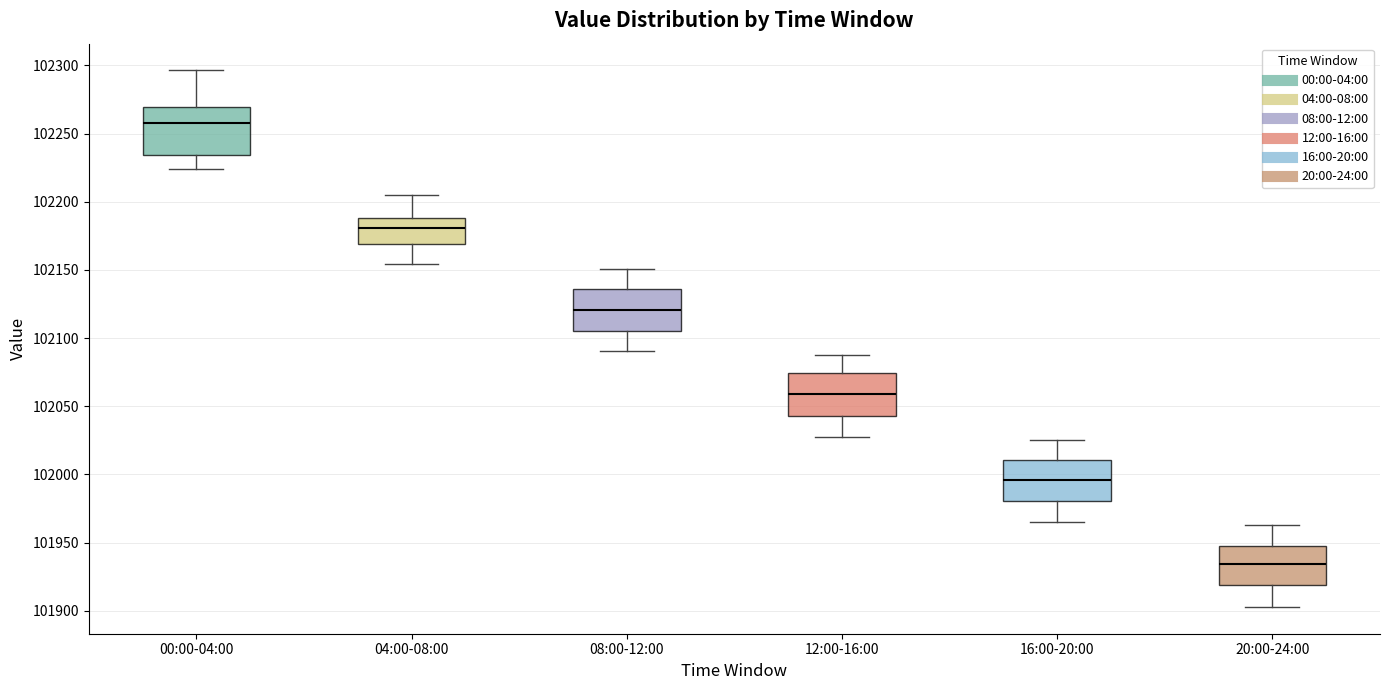

Which box has the highest median line?

00:00-04:00